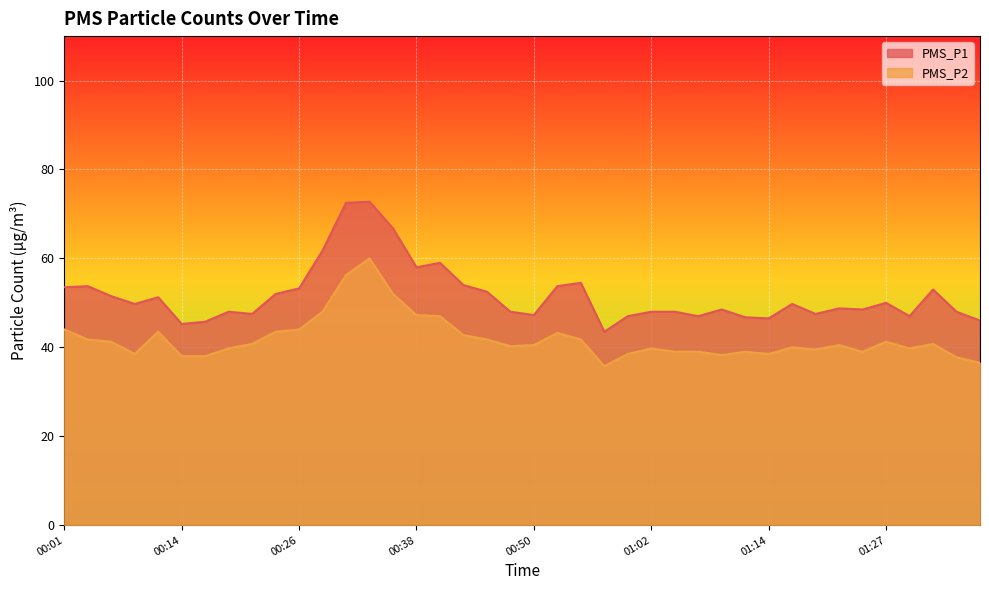

What is the difference between the PMS_P2 values at 00:06 and 00:16?

3.2